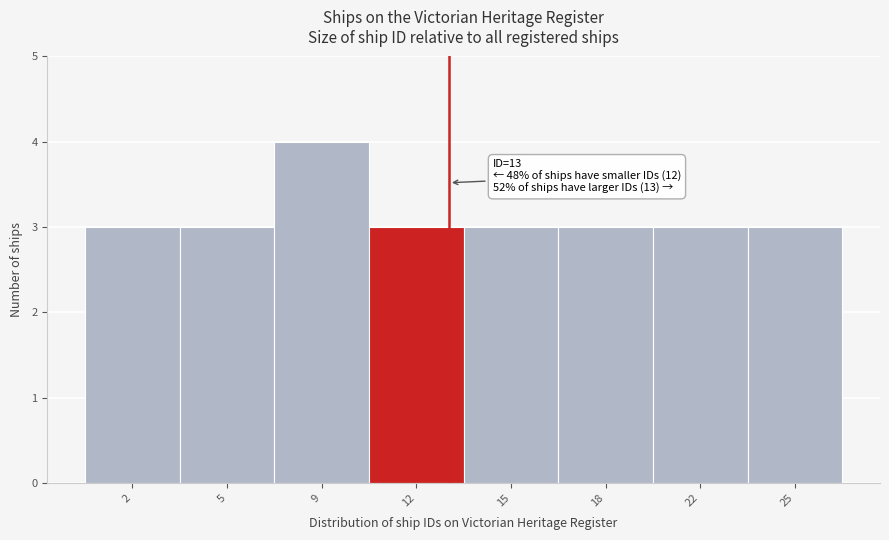

Reading left to right, what are all the values shown in this chart?

3	3	4	3	3	3	3	3